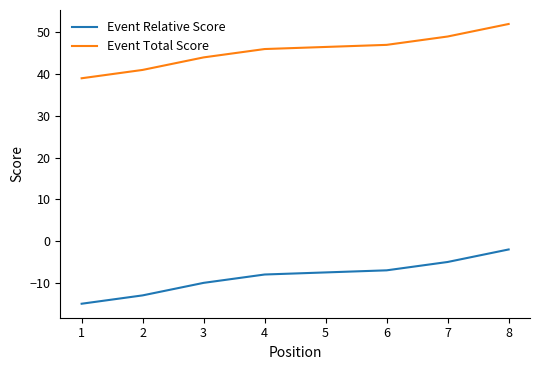

True or false: Event Total Score has more than 2 points higher than both neighbors.

False